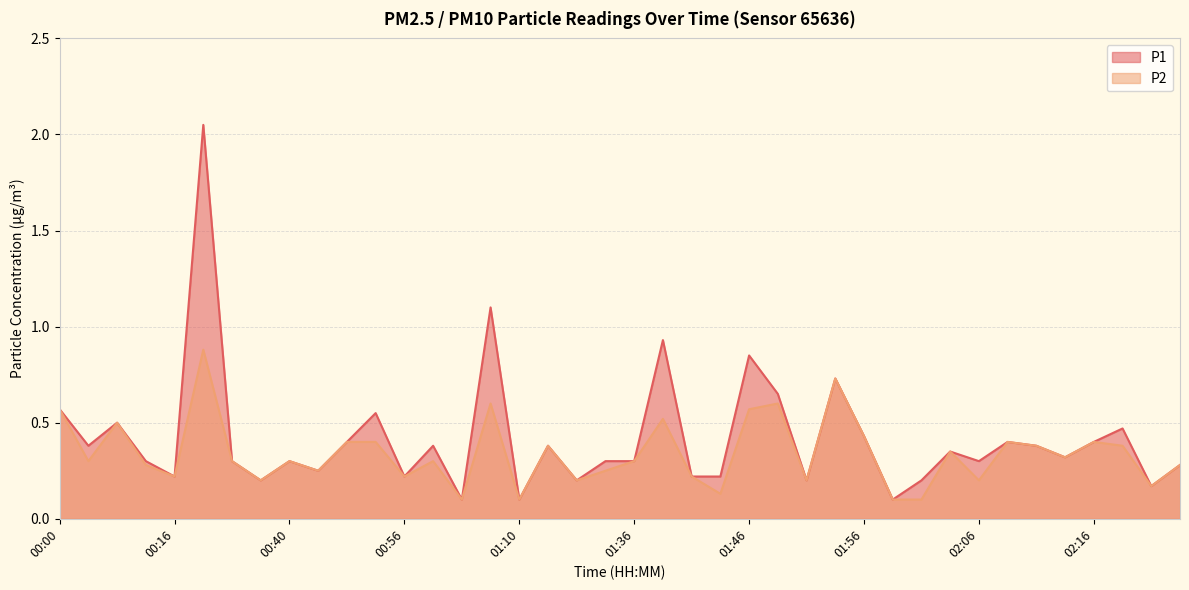

At which label does P1 reach its minimum?

01:01